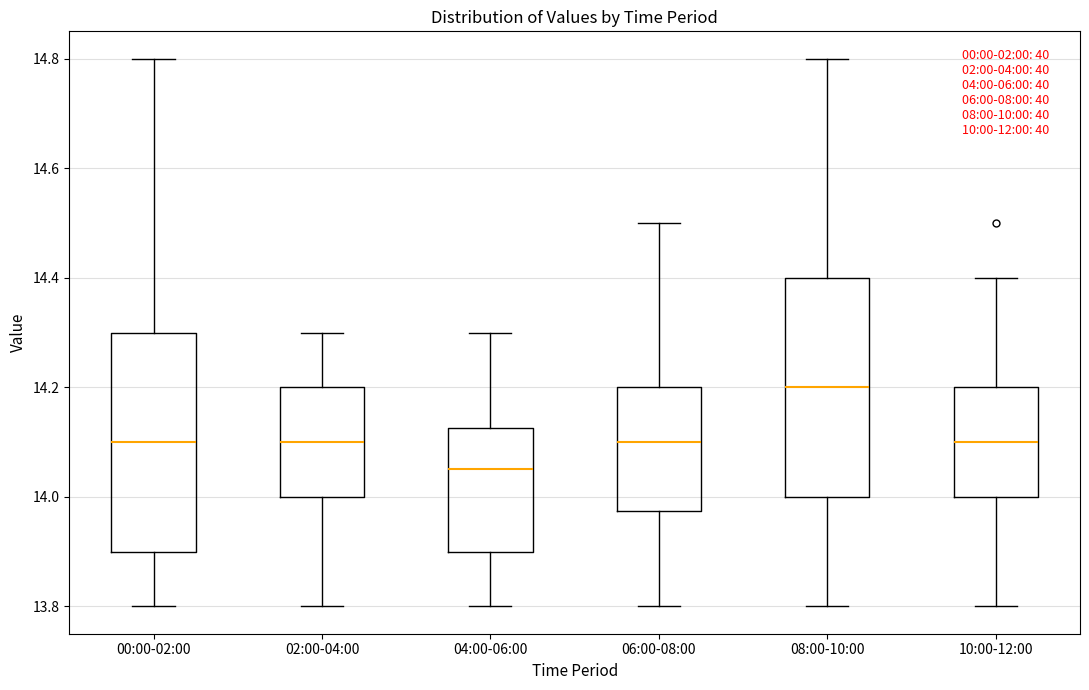

Reading left to right, transcribe this box plot: for each box, give where its median line is, the range the box spans, and where its two whiskers end, as read against the y-axis. The values are not printed on the chart, so give them approximately, as read against the axis.

00:00-02:00: median 14.10, box 13.90 to 14.30, whiskers 13.80 to 14.80
02:00-04:00: median 14.10, box 14.00 to 14.20, whiskers 13.80 to 14.30
04:00-06:00: median 14.06, box 13.90 to 14.12, whiskers 13.80 to 14.30
06:00-08:00: median 14.10, box 13.98 to 14.20, whiskers 13.80 to 14.50
08:00-10:00: median 14.20, box 14.00 to 14.40, whiskers 13.80 to 14.80
10:00-12:00: median 14.10, box 14.00 to 14.20, whiskers 13.80 to 14.40